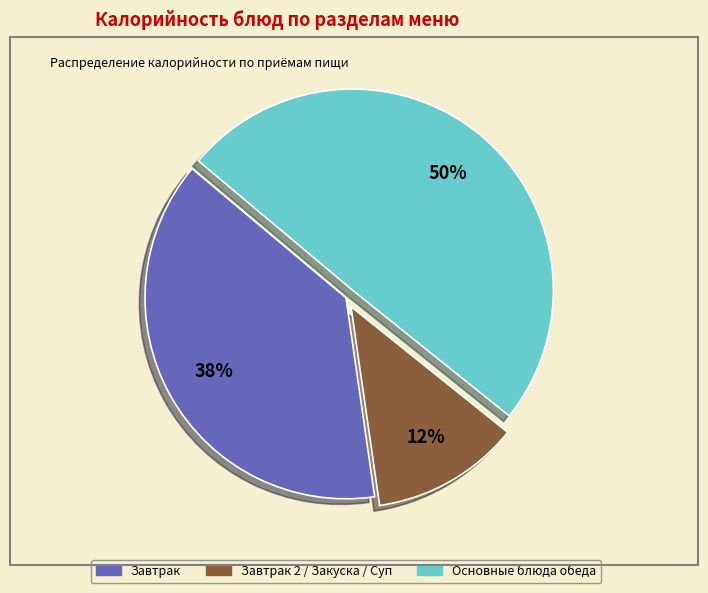

To the nearest percent, what is the average slice percentage?

33%